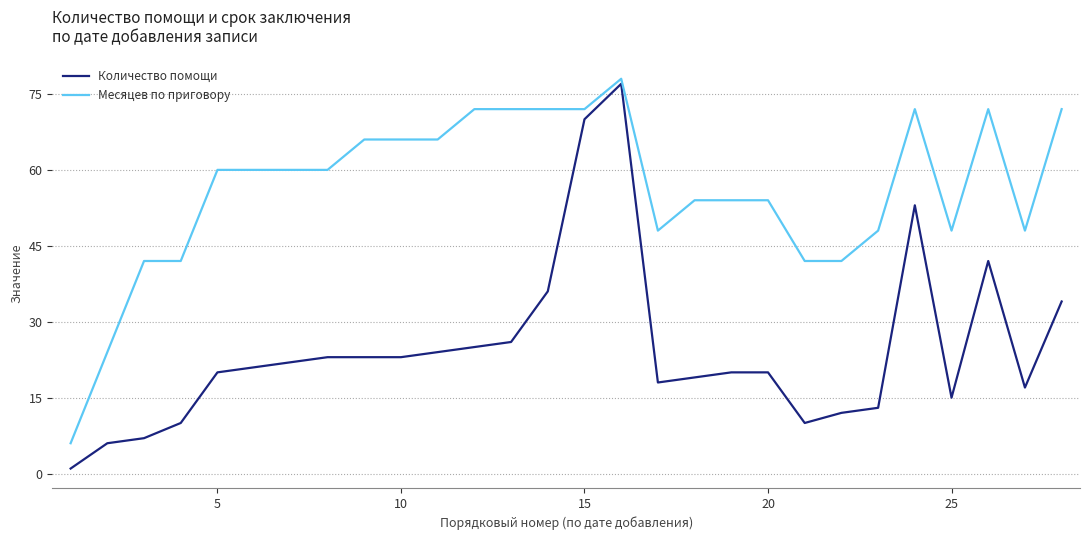

Which series has the largest total across all categories?

Месяцев по приговору